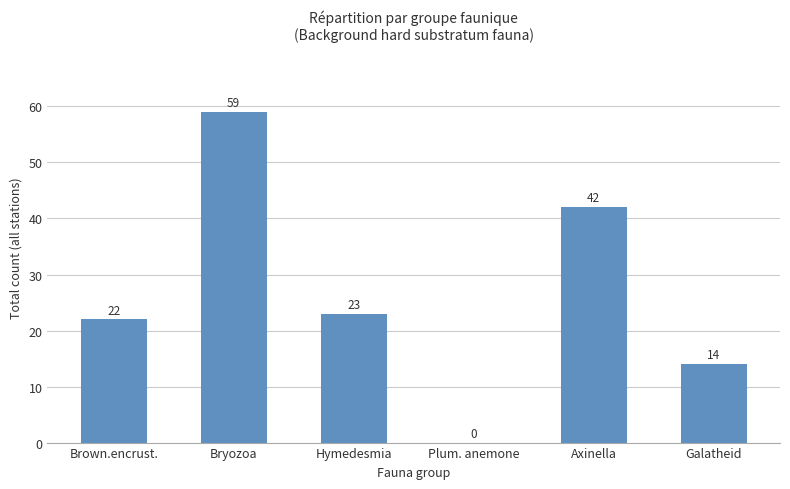

What is the change in value from Brown.encrust. to Galatheid?

-8